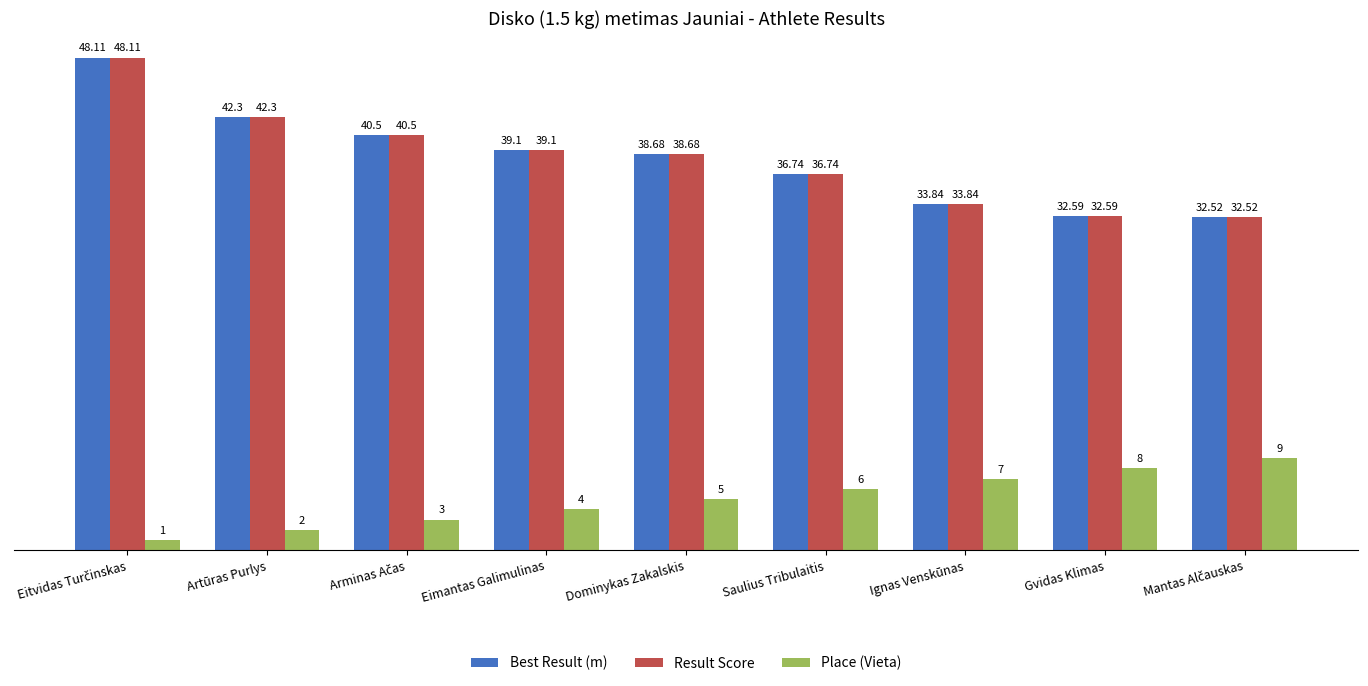

True or false: Best Result (m) has a value of 42.3 at Artūras Purlys.

True